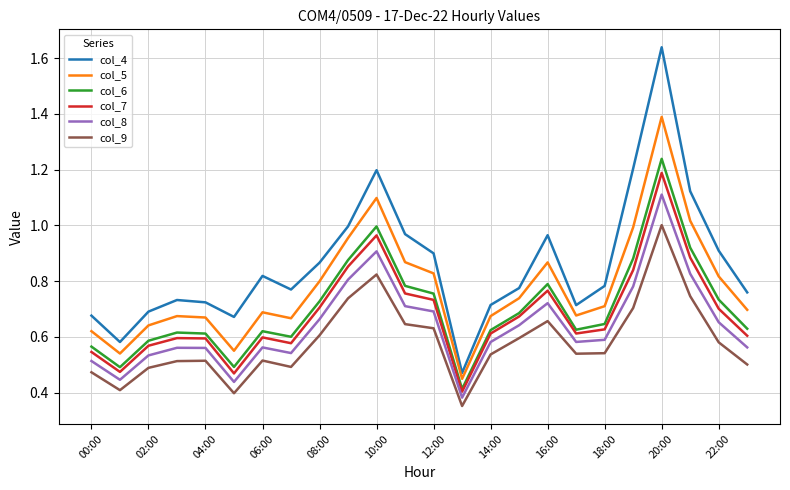

Which series has the largest range (max minus min)?

col_4